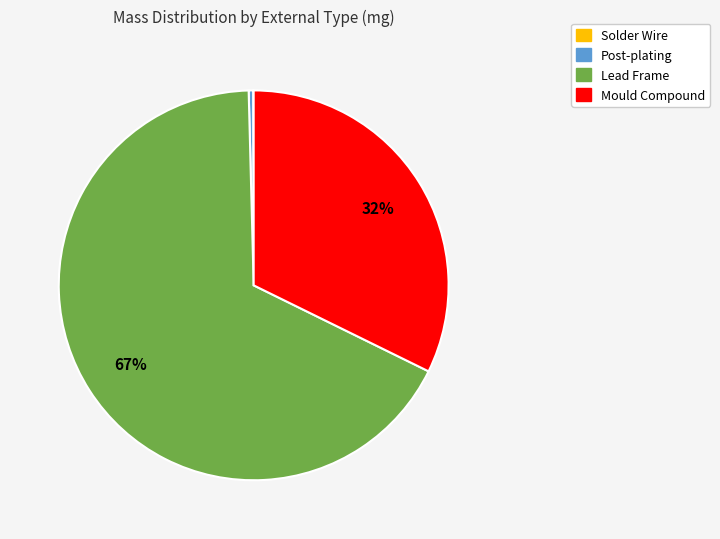

To the nearest percent, what is the average slice percentage?

25%